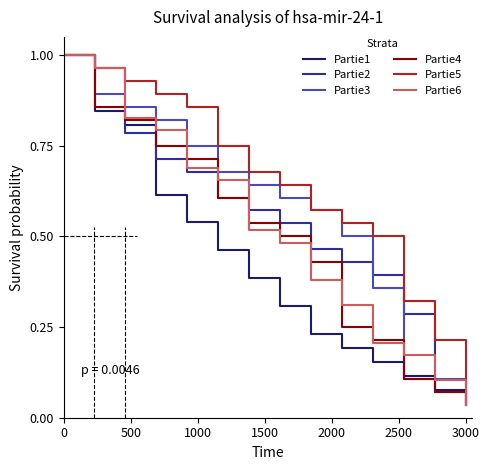

Which series has the largest total across all categories?

Partie5